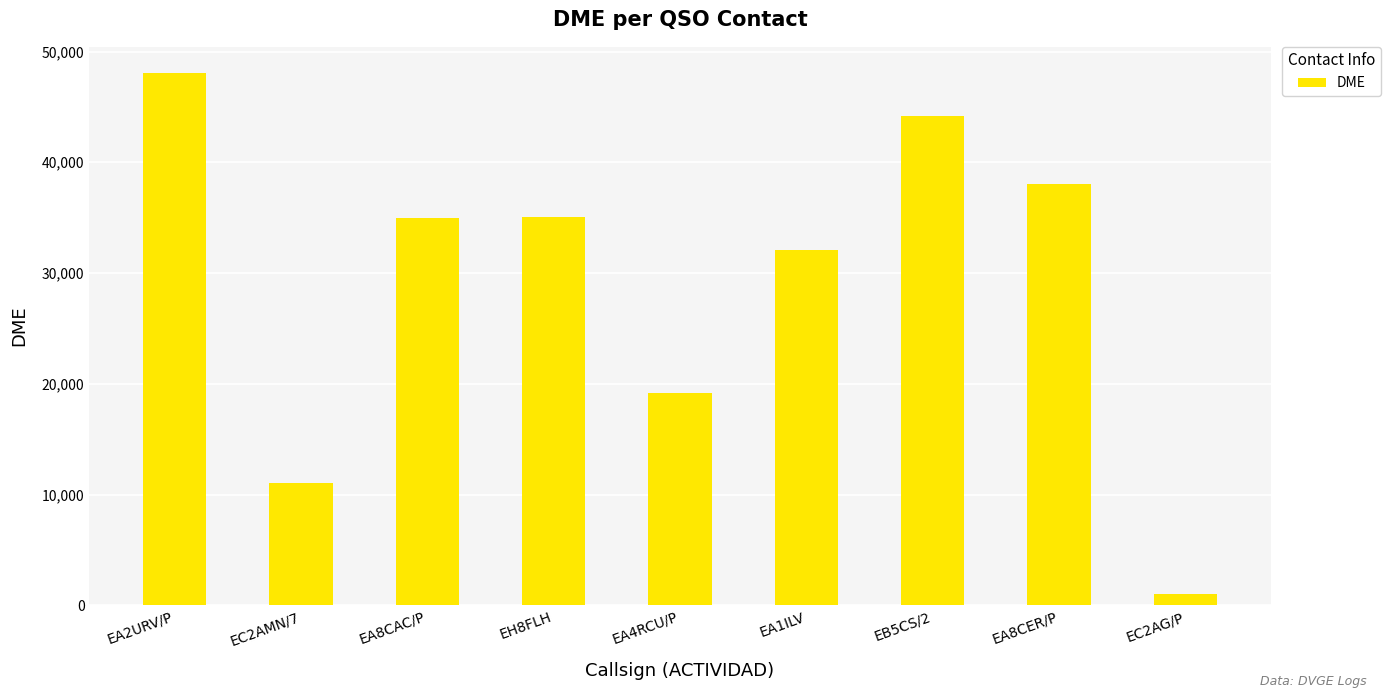

Which label corresponds to the largest value in the chart?

EA2URV/P